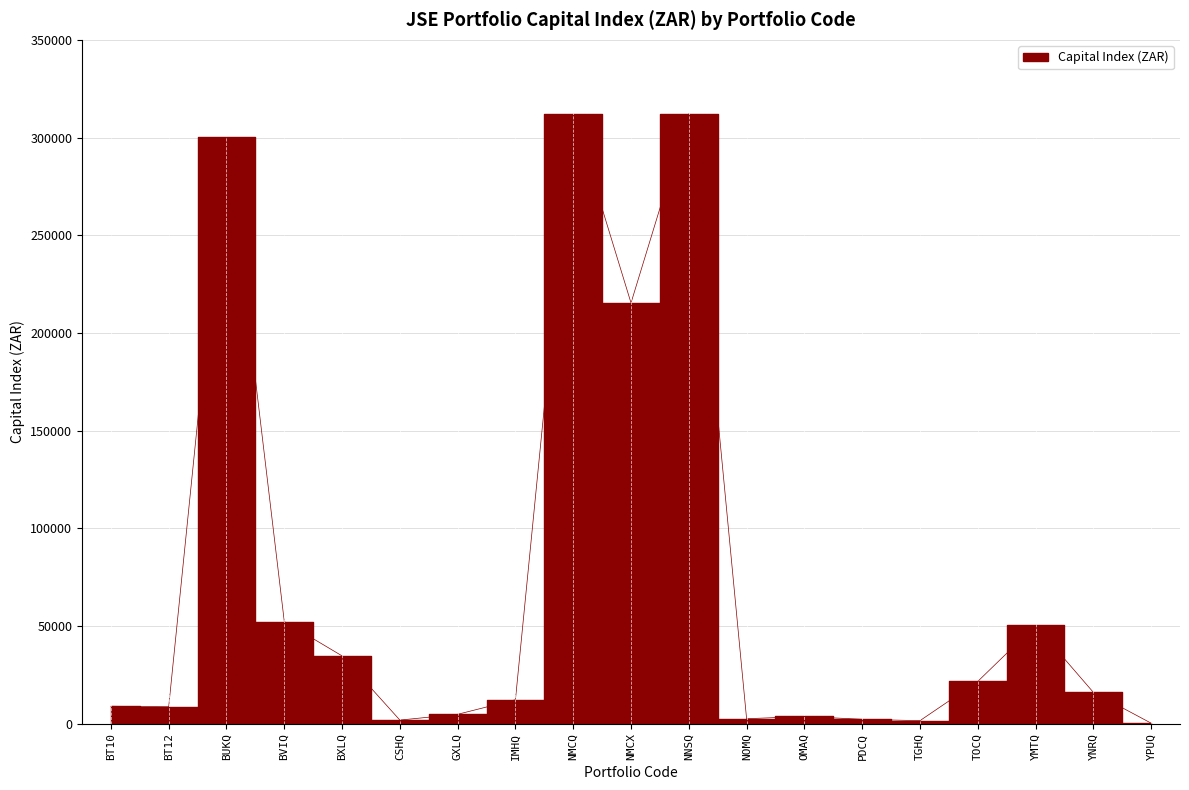

At which category does the data reach its first local valley?

BT12